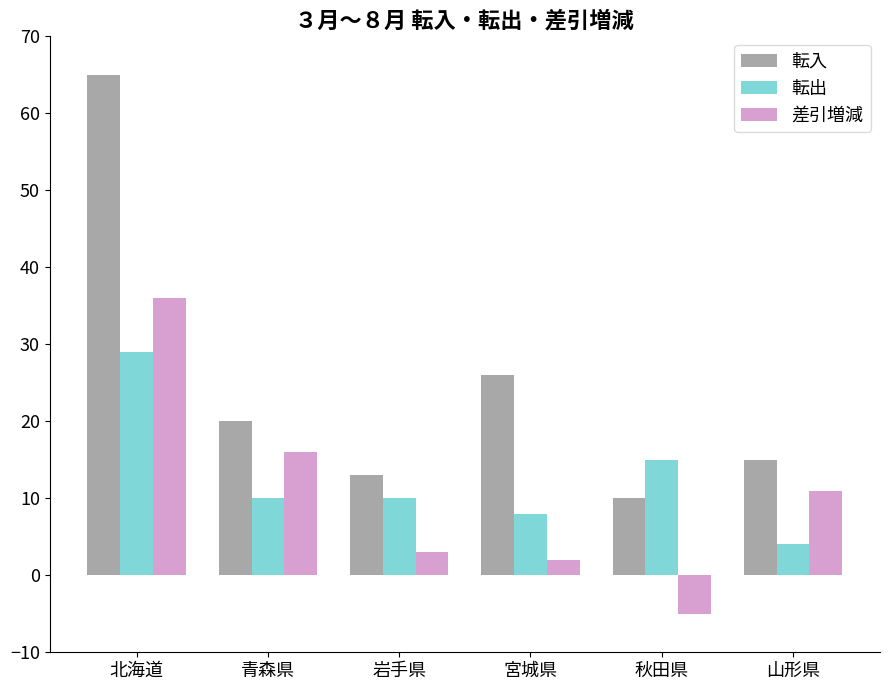

What is the label of the 5th bar from the left?

秋田県